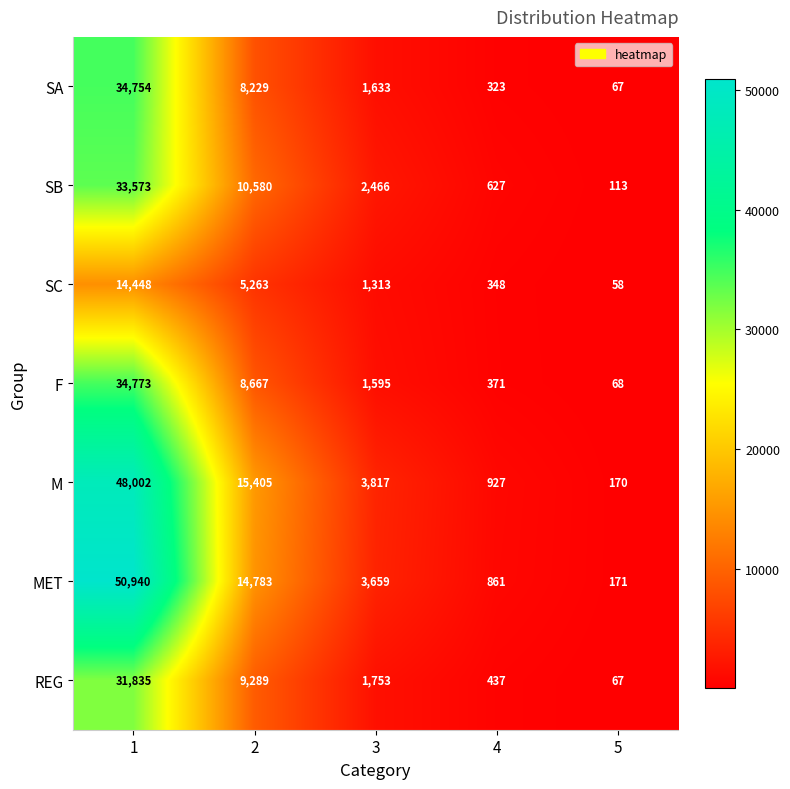

What is the greatest value displayed?

50940